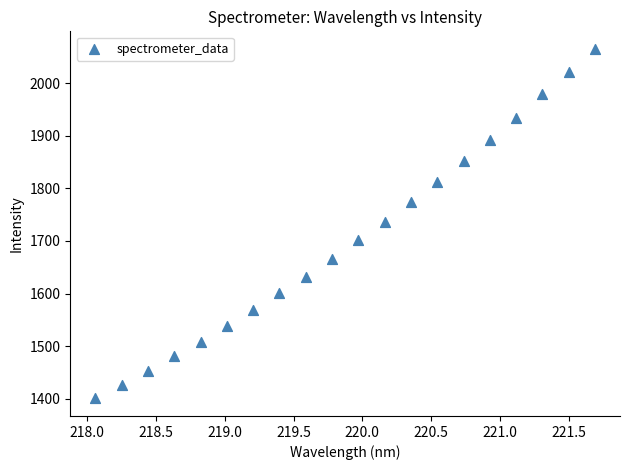

What is the range of X values (max minus min)?

3.6